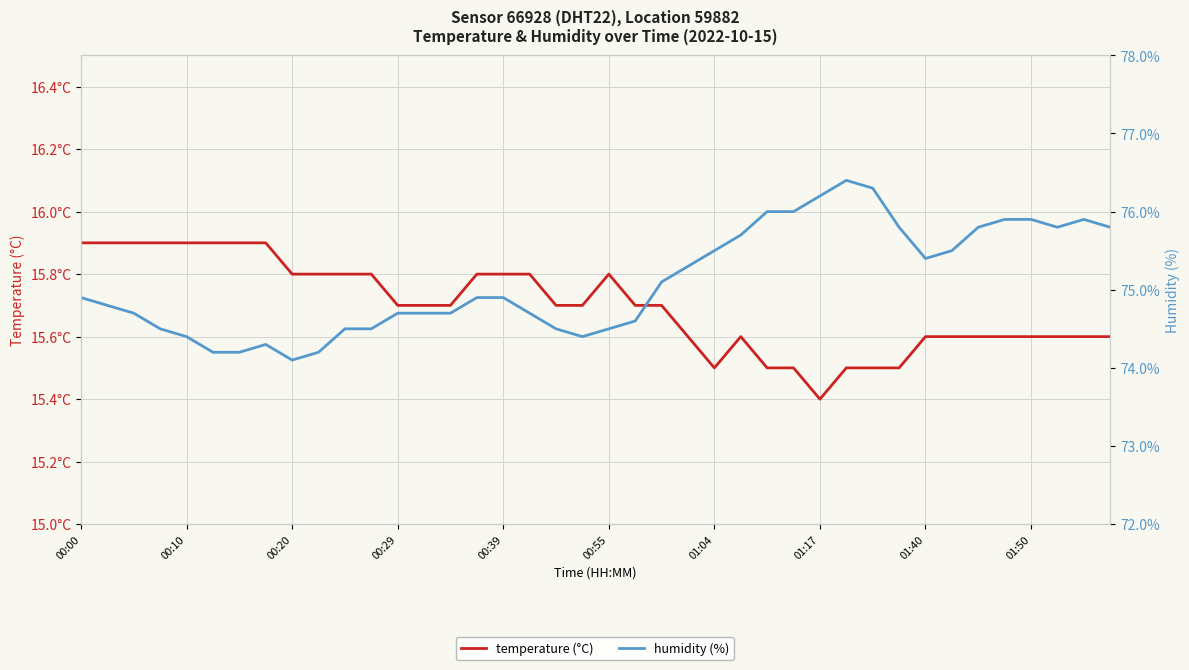

Is this an area chart (filled region under the line)?

No